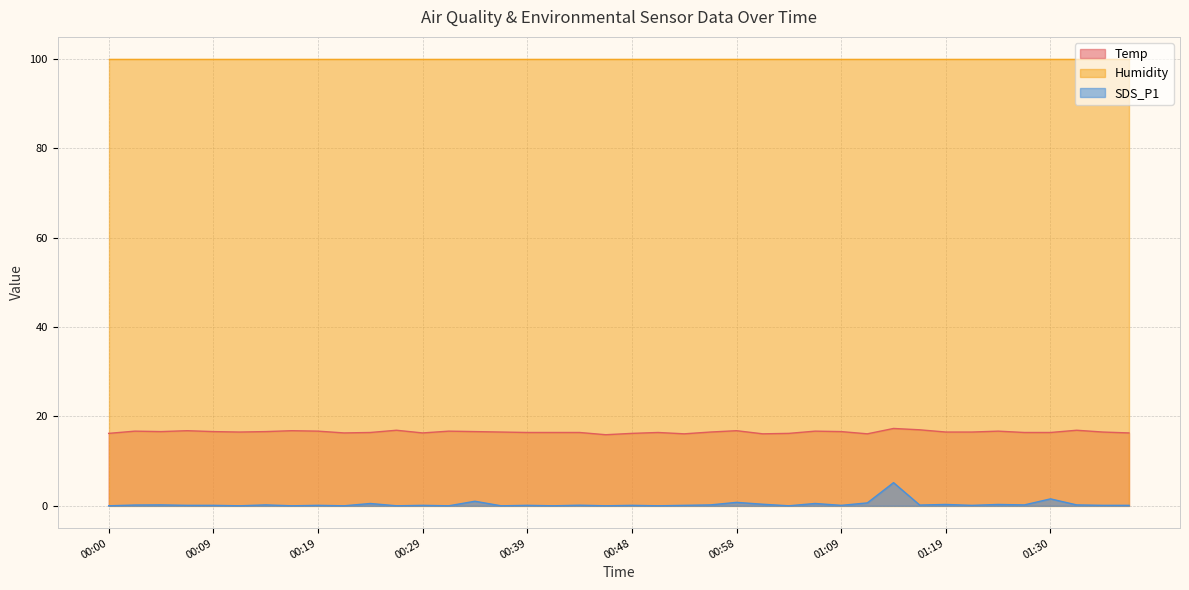

What is the sum of the SDS_P1 values at 00:24 and 00:00?

0.5